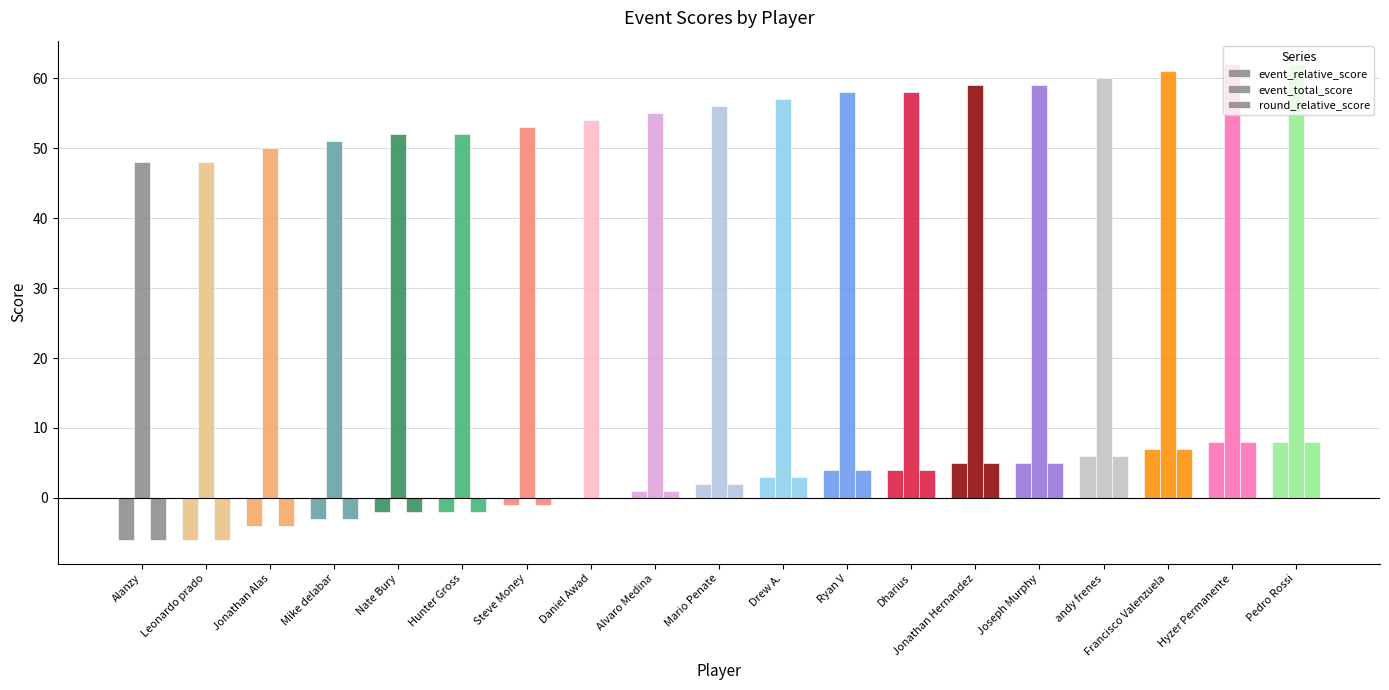

How many groups of bars are there?

19